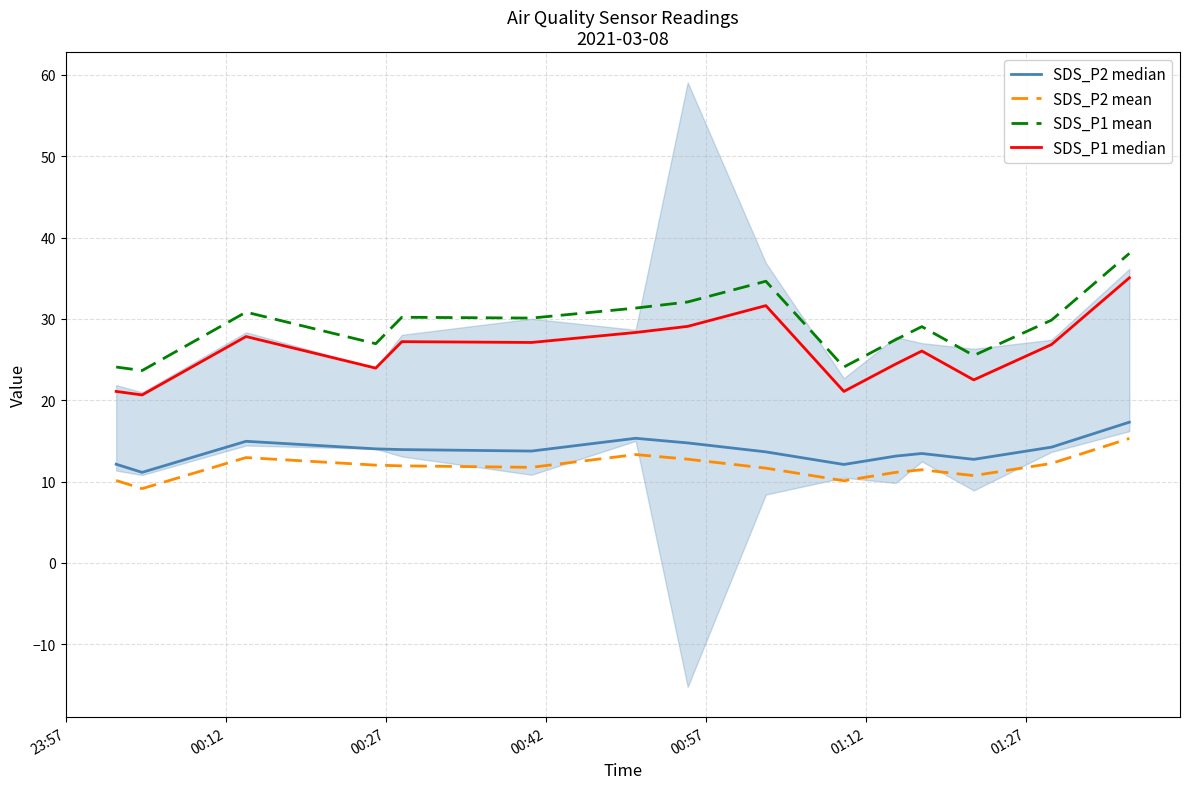

What is the value of the SDS_P2 median point at the 3rd from the left?

14.9